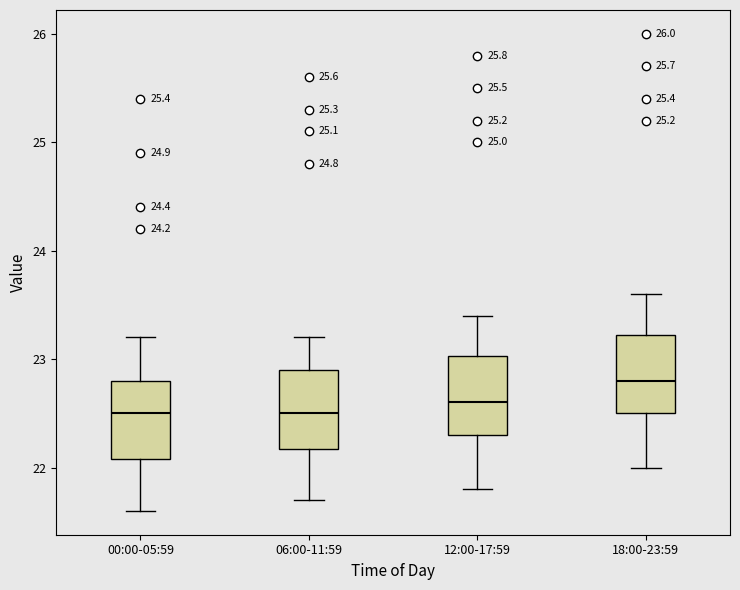

Where does the lower whisker of the box for 00:00-05:59 end on the y-axis? The values are not printed on the chart, so give them approximately, as read against the axis.

21.6